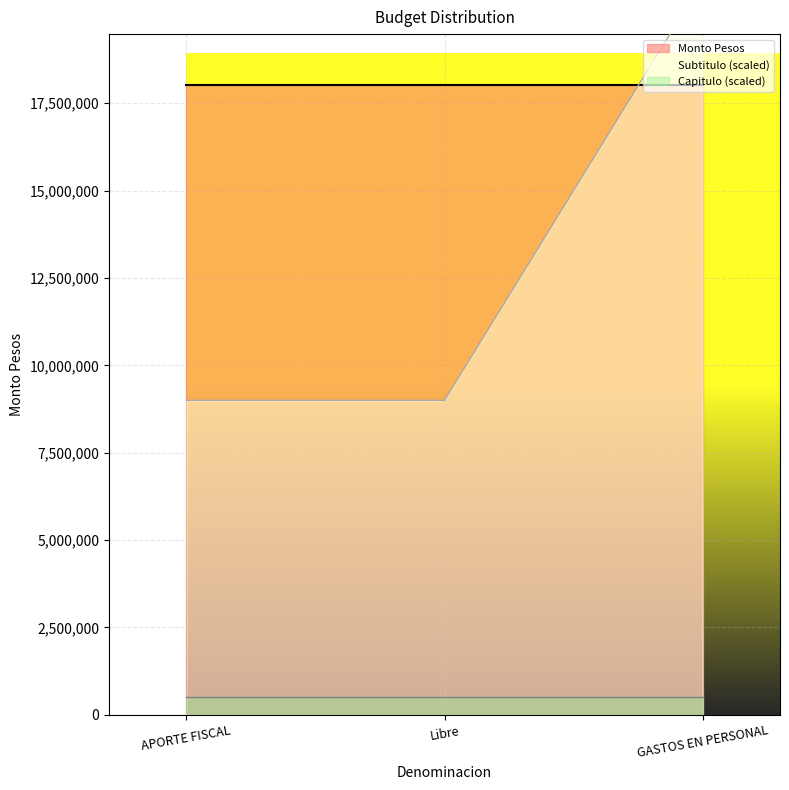

At how many categories does at least one series exceed 14700513?

3